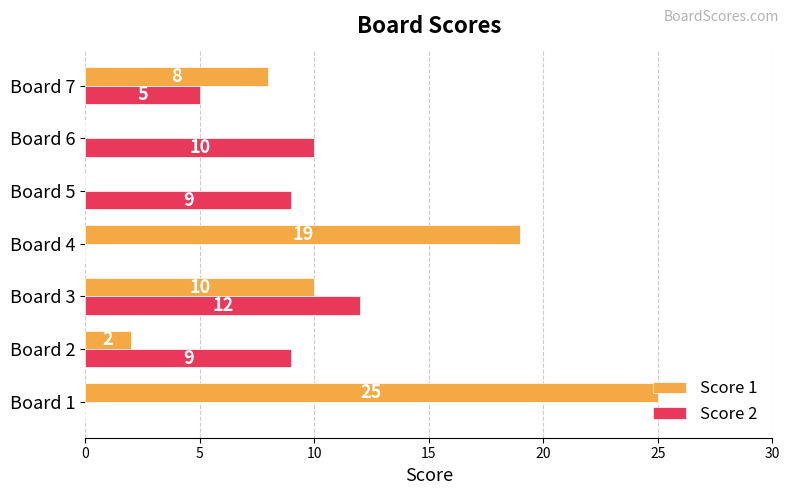

What are all the series names shown in the legend?

Score 1, Score 2